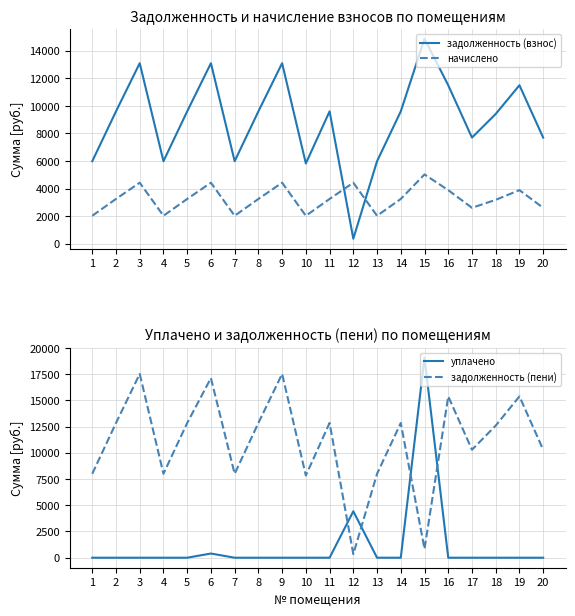

Rank the series at 19 from lowest to highest value.

уплачено, начислено, задолженность (взнос), задолженность (пени)